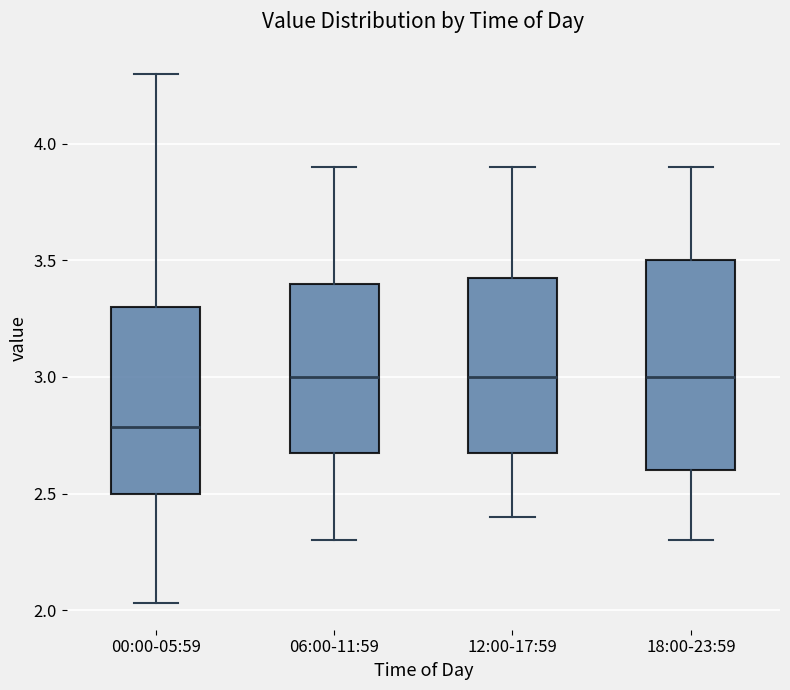

Reading left to right, read every box against the y-axis: the position of its median line, the range the box covers, and the ends of its whiskers. The values are not printed on the chart, so give them approximately, as read against the axis.

00:00-05:59: median 2.80, box 2.50 to 3.30, whiskers 2.05 to 4.30
06:00-11:59: median 3.00, box 2.70 to 3.40, whiskers 2.30 to 3.90
12:00-17:59: median 3.00, box 2.70 to 3.45, whiskers 2.40 to 3.90
18:00-23:59: median 3.00, box 2.60 to 3.50, whiskers 2.30 to 3.90